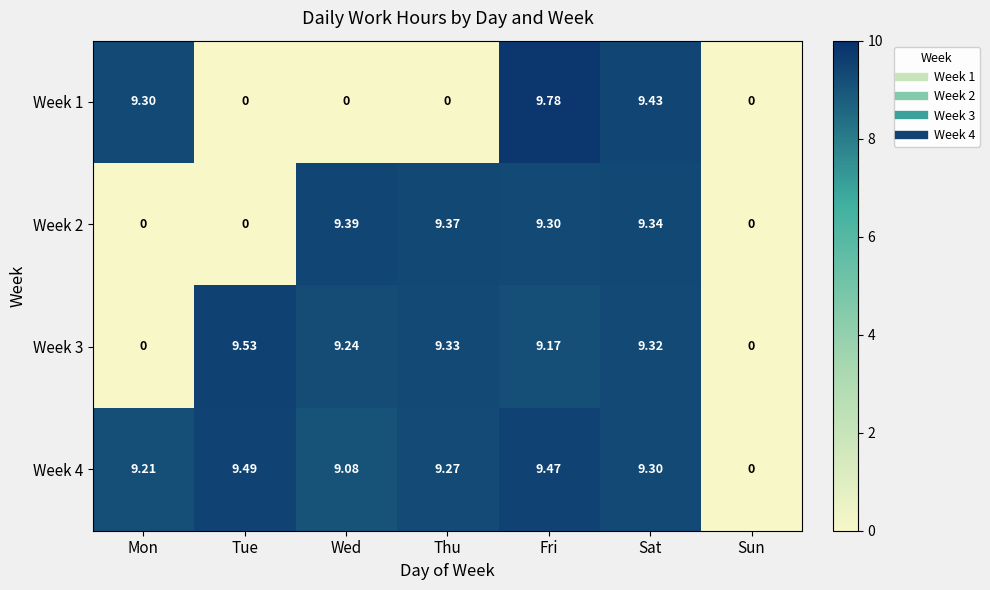

At which category does the chart reach its peak across all series?

Fri